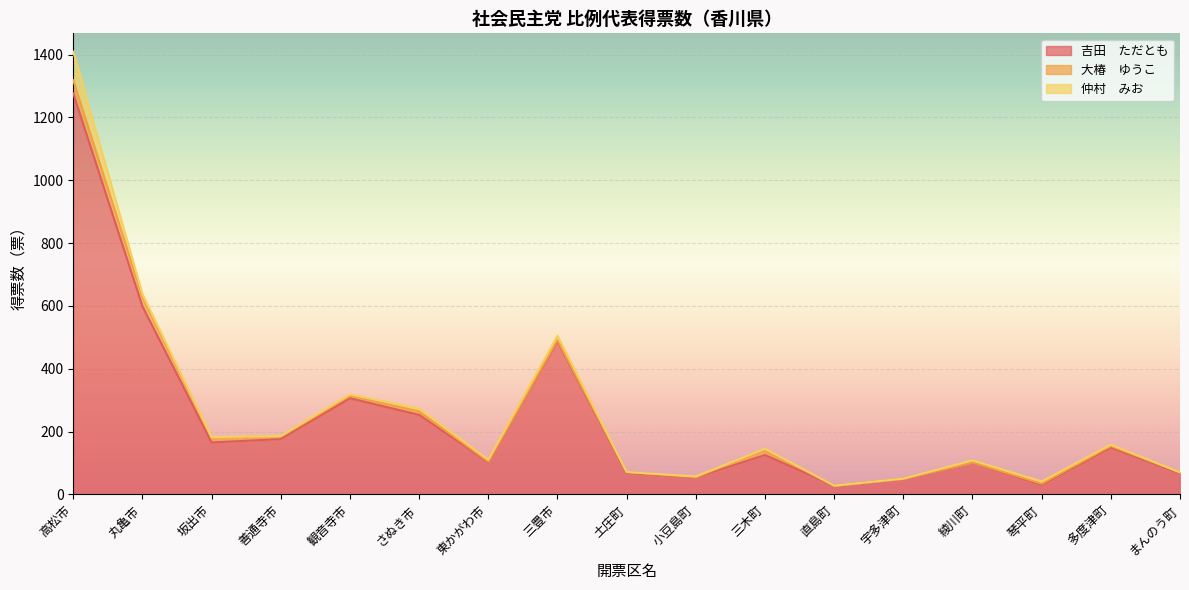

True or false: 仲村　みお and 吉田　ただとも intersect in this chart.

False